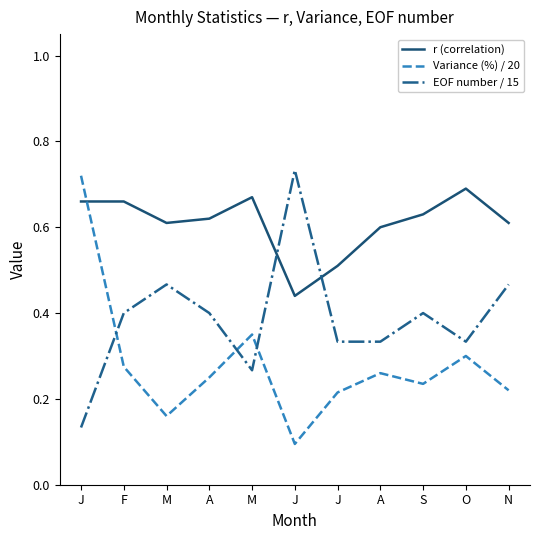

At which category is the sum across all series the highest?

J